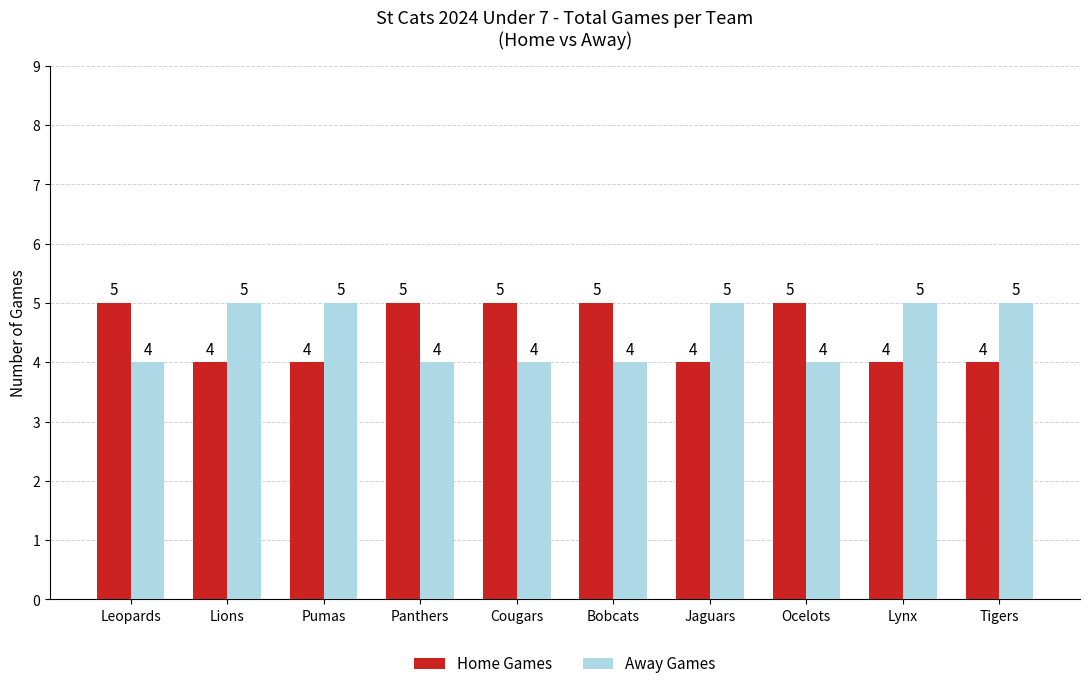

What is the value of the Away Games bar at the 4th from the left?

4